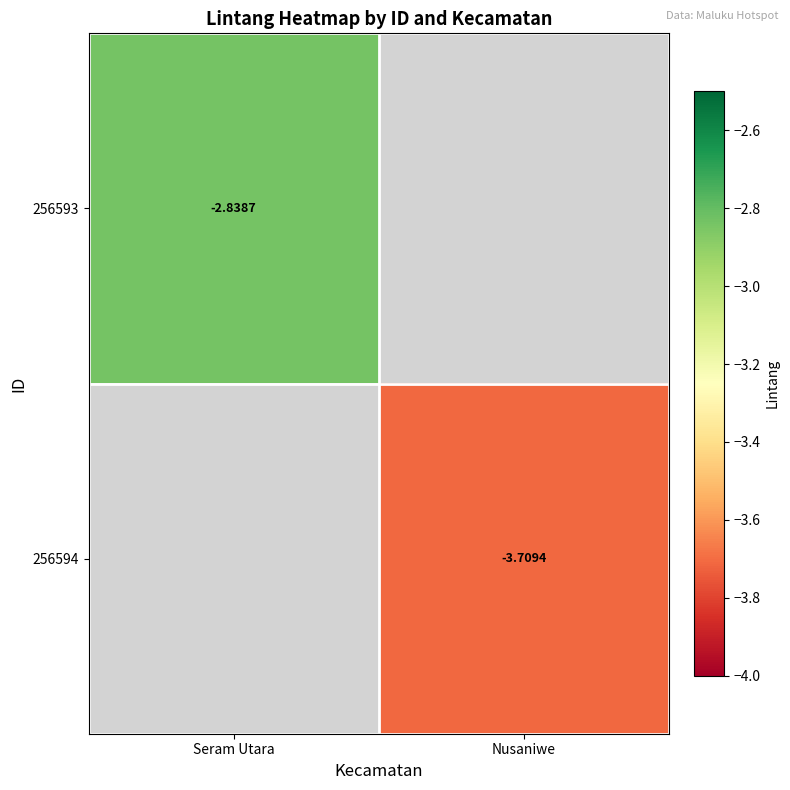

What is the minimum value shown in the chart?

-3.7